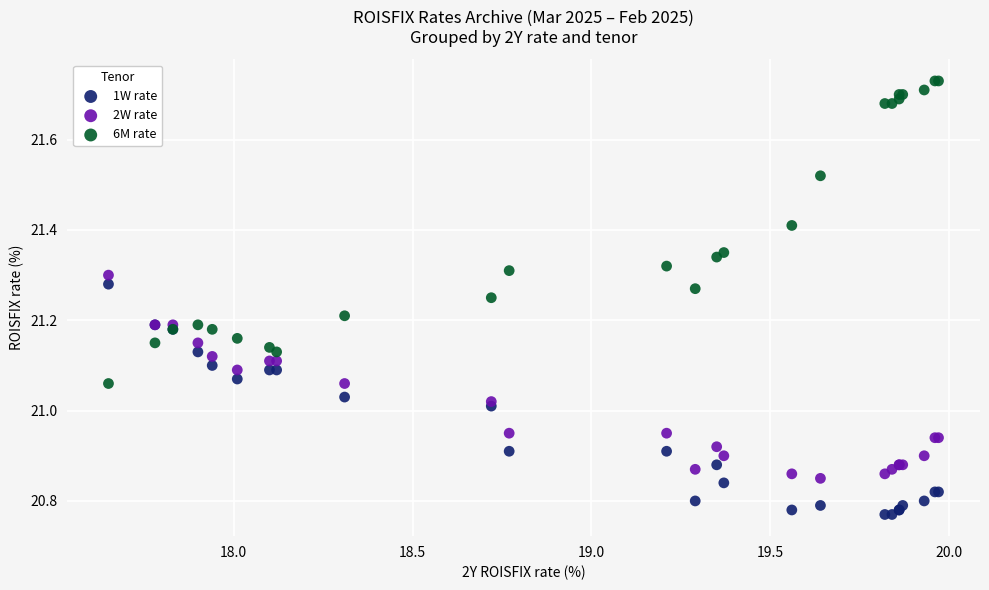

Which series has the largest Y range (max minus min)?

6M rate